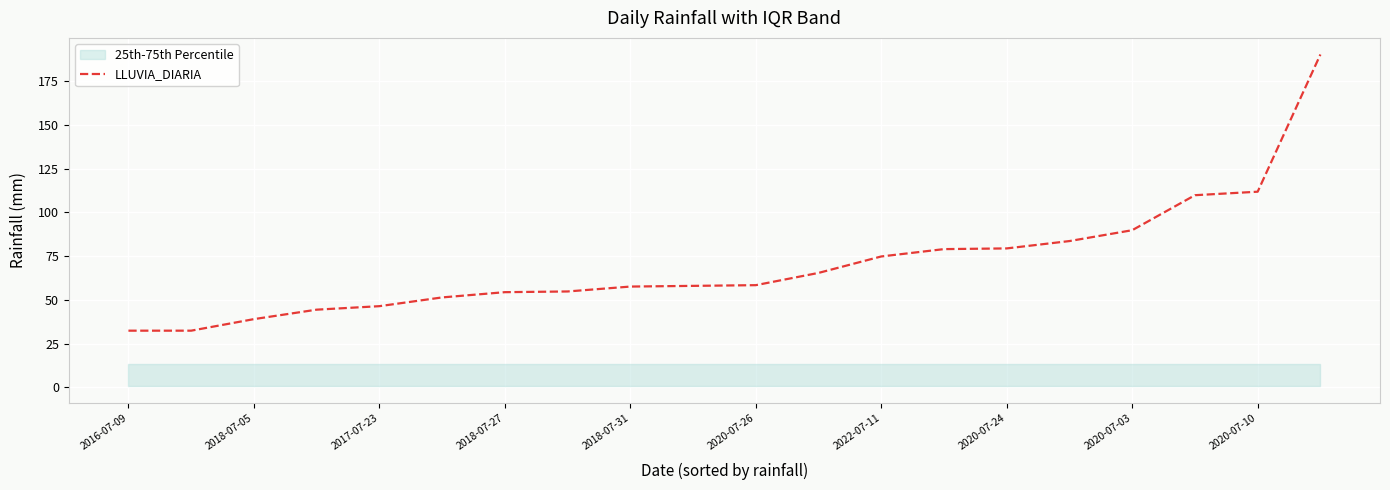

The value of LLUVIA_DIARIA at 2022-07-11 is 110.8. True or false?

False